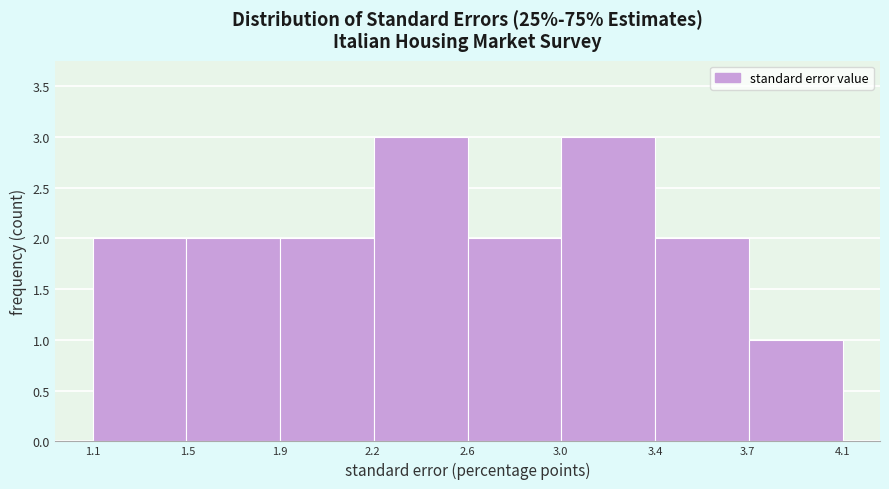

Reading left to right, transcribe all the data shown in this chart.

1.1=2	1.5=2	2.2=2	2.6=3	3.0=2	3.4=3	3.7=2	4.1=1